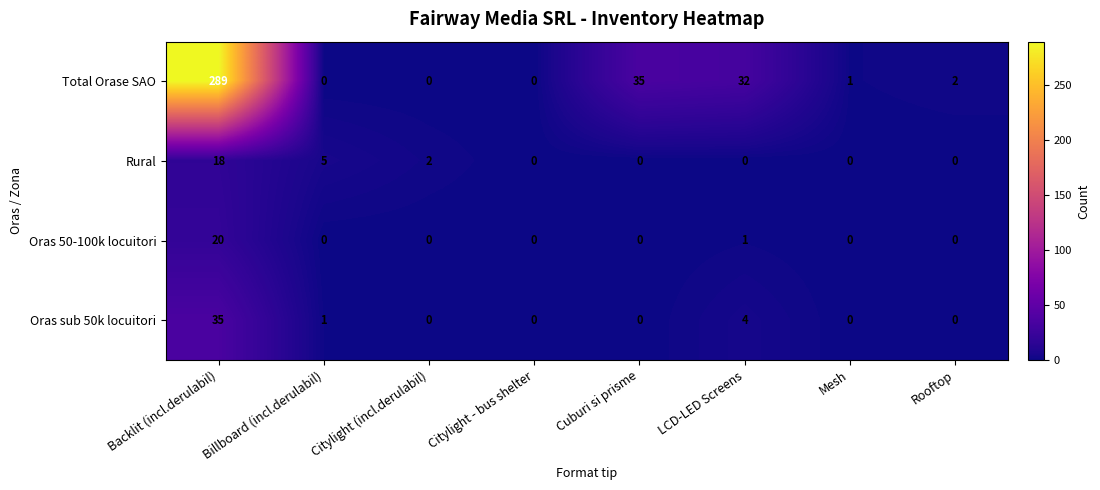

Which series has the largest total across all categories?

Total Orase SAO